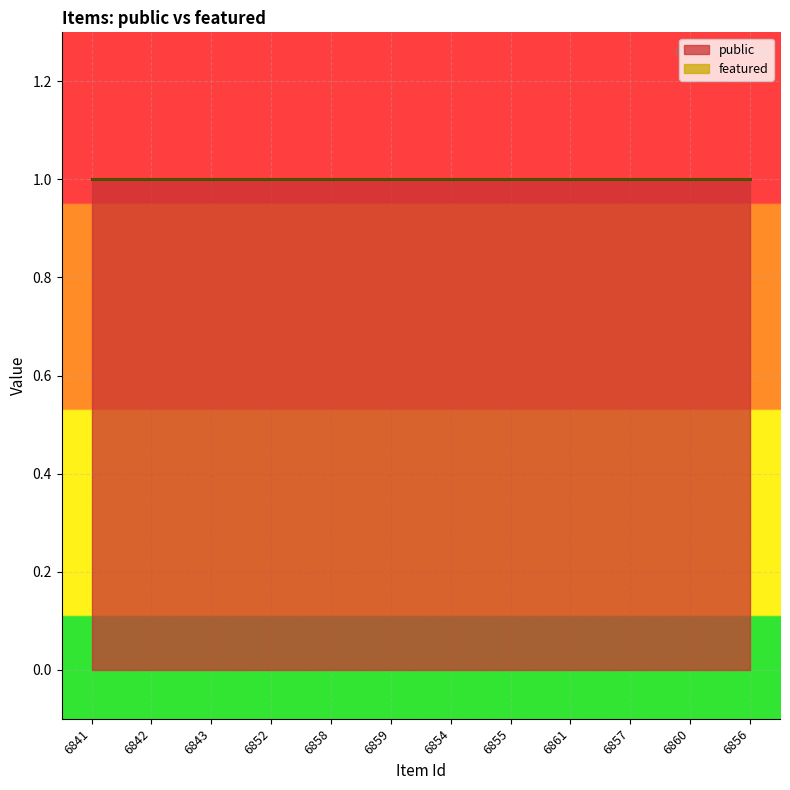

List the series in order of their peak value, highest first.

public, featured